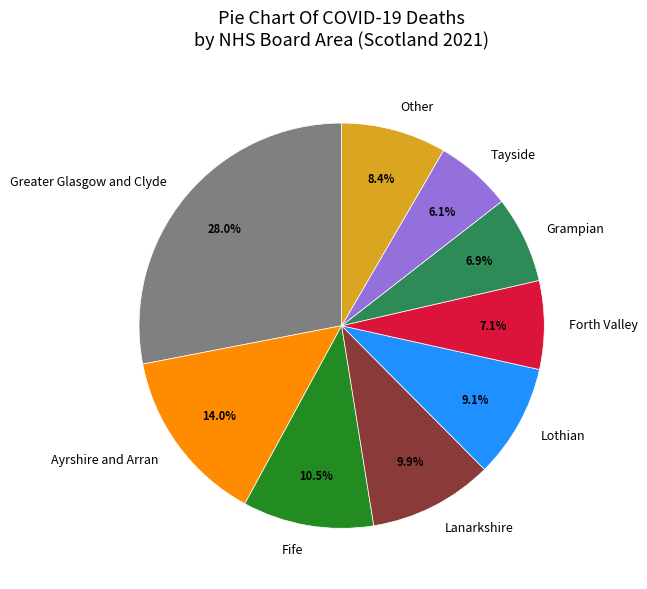

Is there any slice that represents more than half of the pie?

No